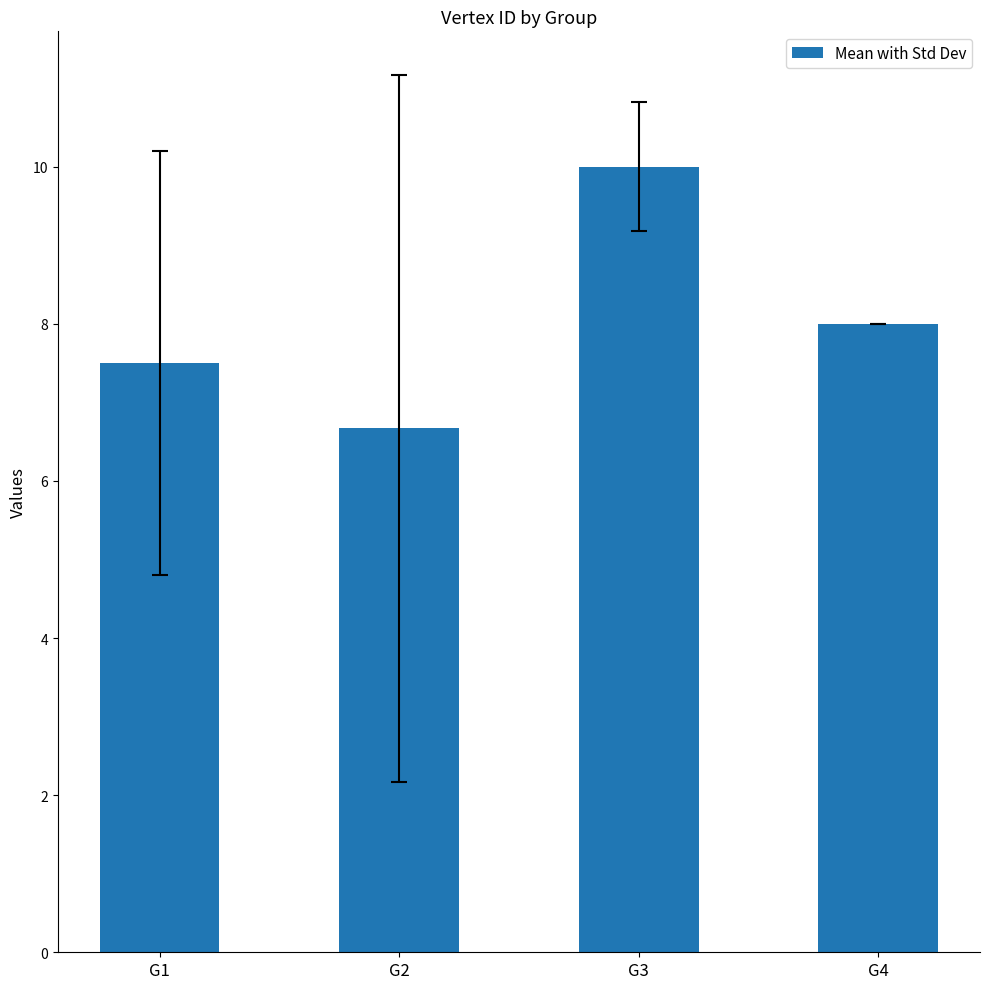

Count the number of data series in this chart.

1